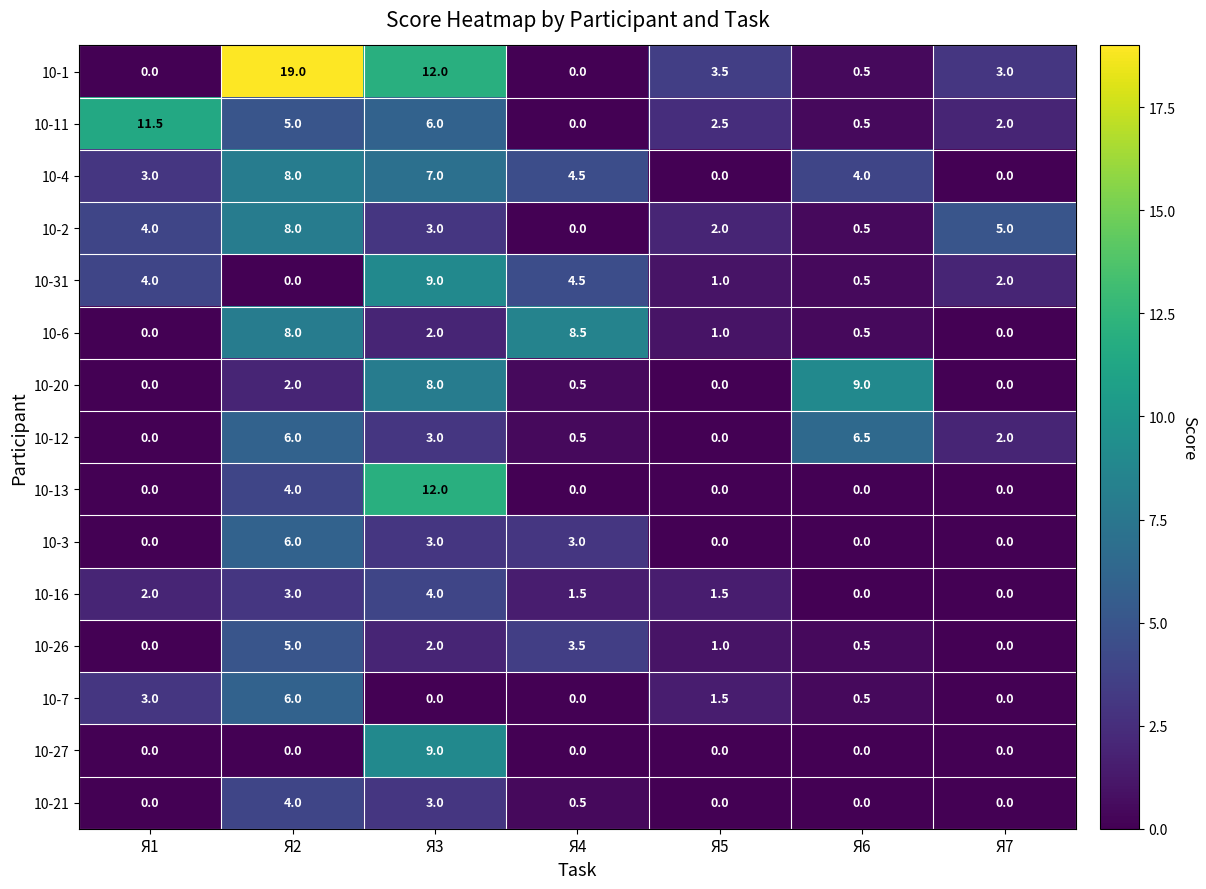

The 10-12 series shows 0.0 at Я1. True or false?

True